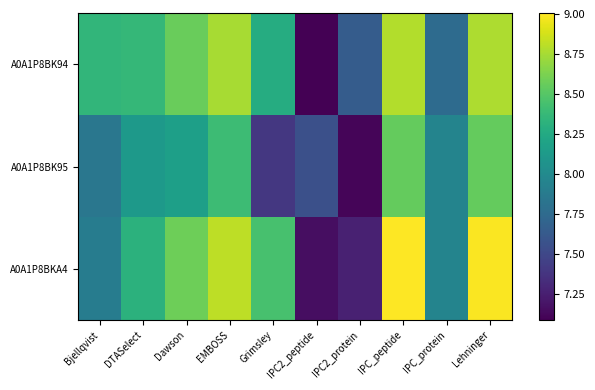

What is the total value across all series at Bjellqvist?

24.1